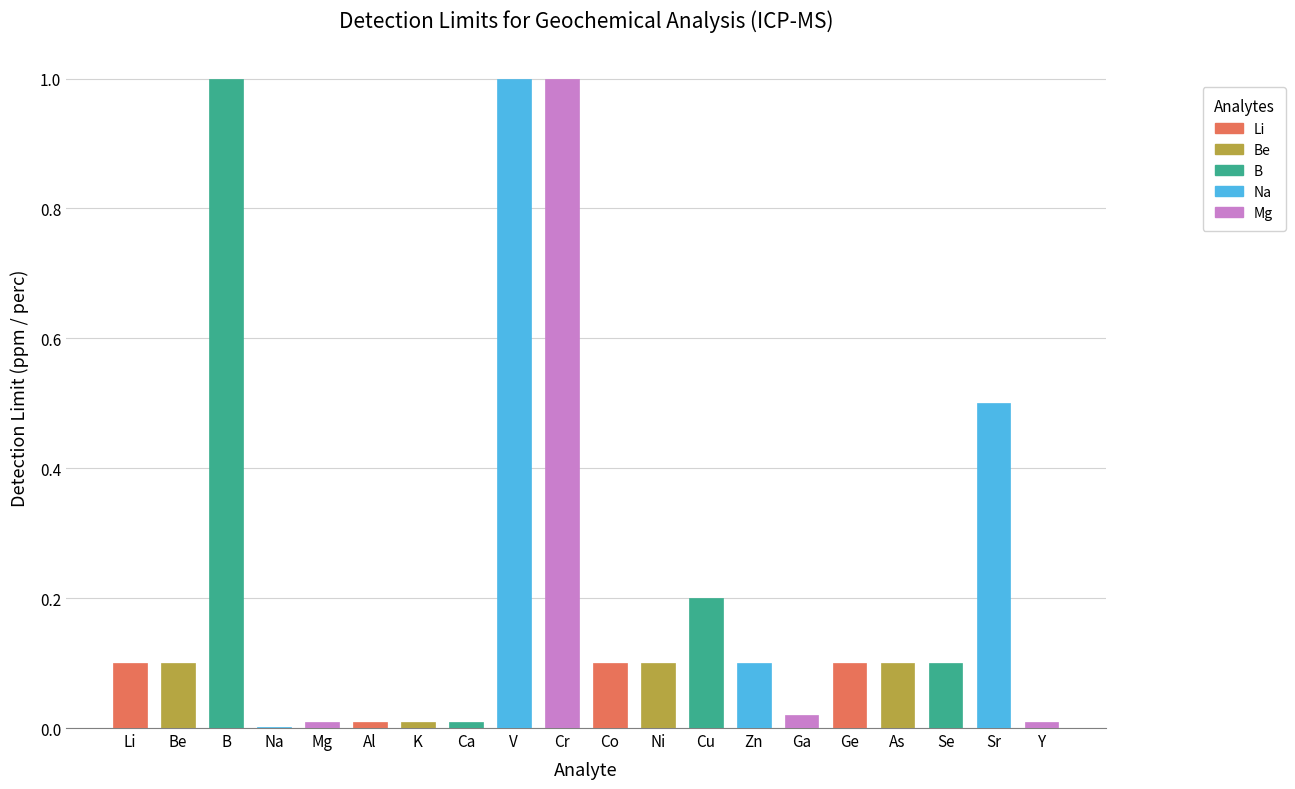

At how many categories does at least one series exceed 0?

20